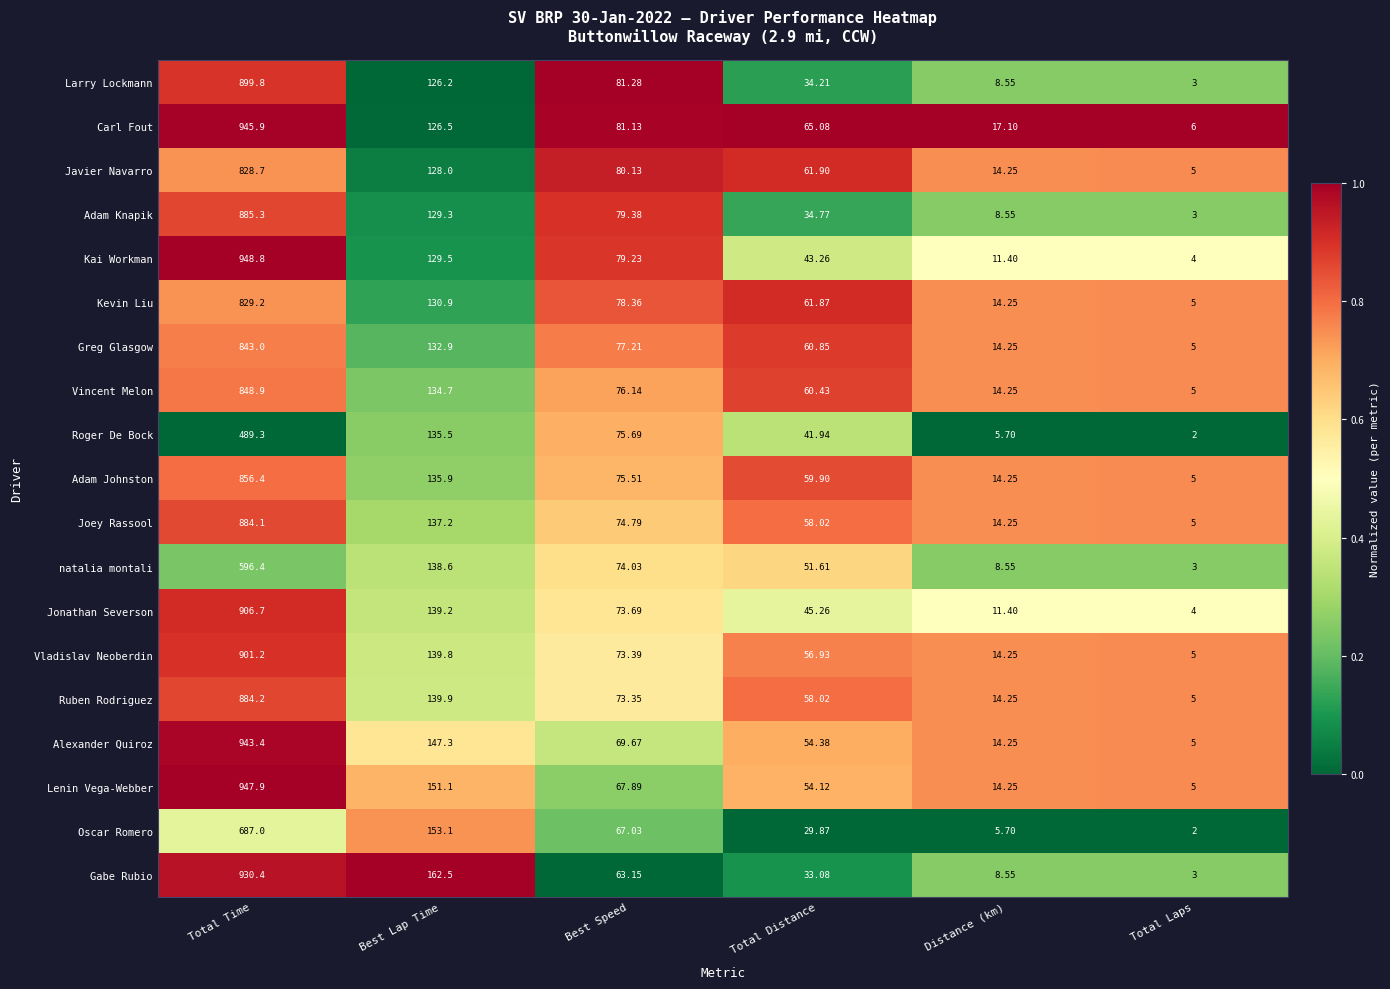

Which series has the largest range (max minus min)?

Kai Workman